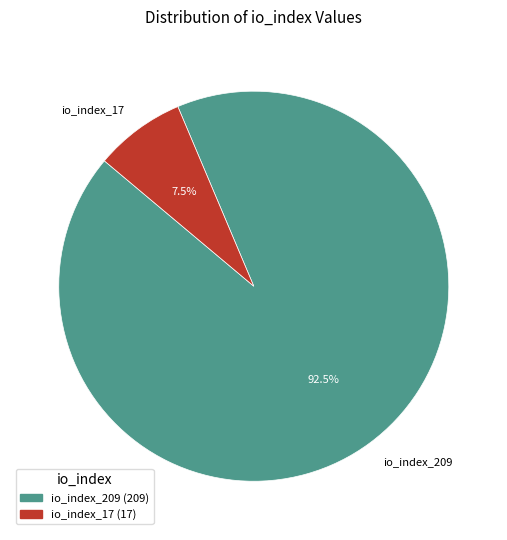

Rank the categories by value from highest to lowest.

io_index_209, io_index_17